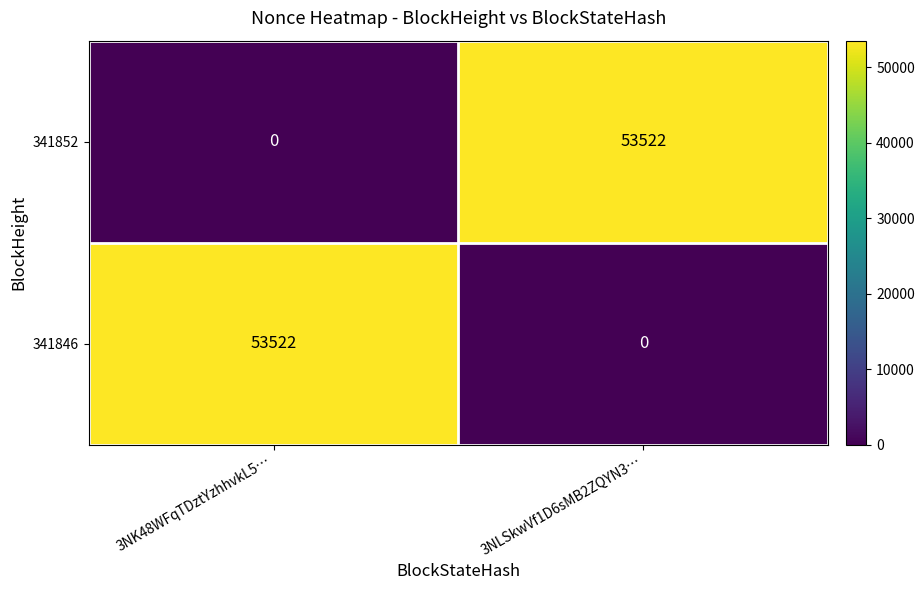

Reading left to right, what are all the values shown in this chart?

341852: 0	53522
341846: 53522	0